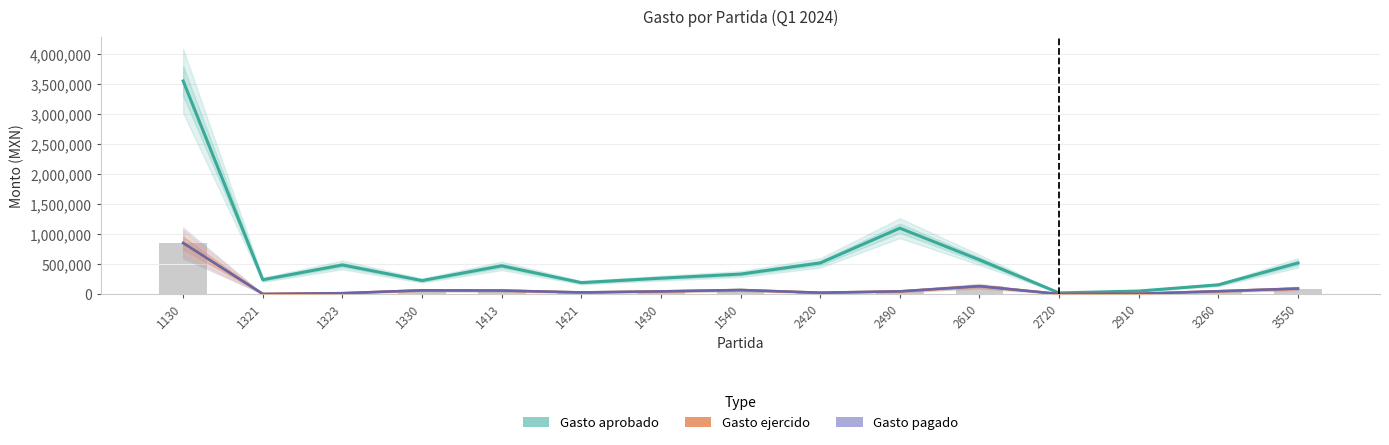

Is it true that Gasto pagado equals 6169.3 at 2720?

False